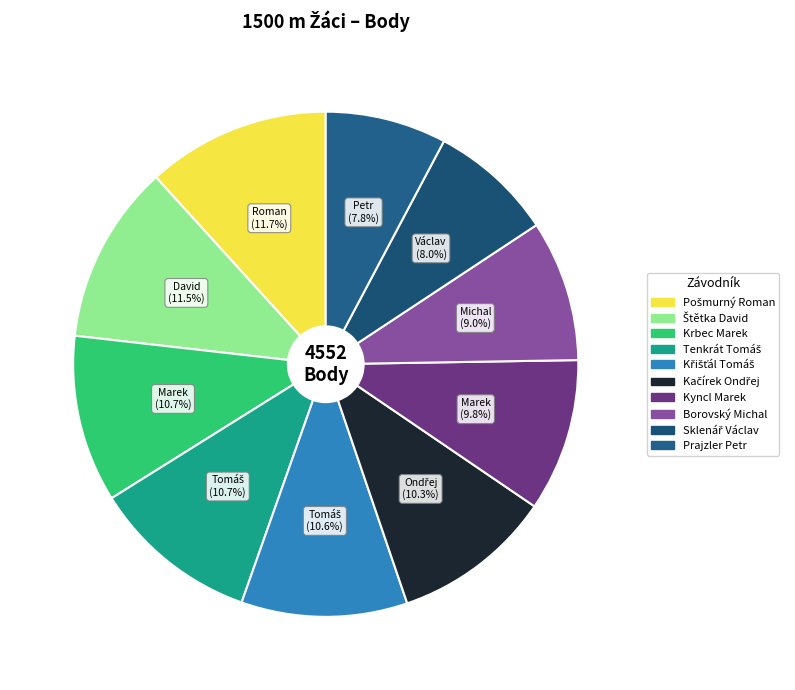

Is it true that Kyncl Marek is 10% of the pie?

True